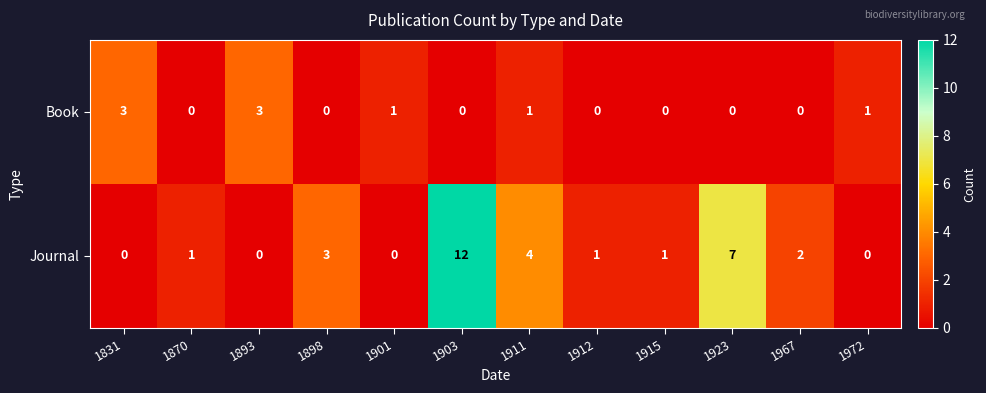

List the series in order of their peak value, highest first.

Journal, Book